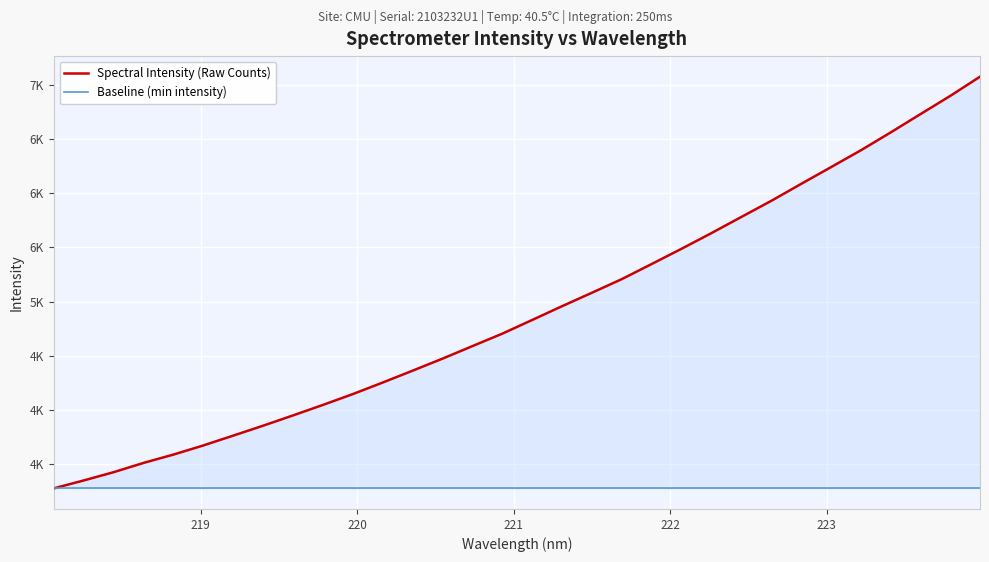

What is the maximum value shown in the chart?

7073.3